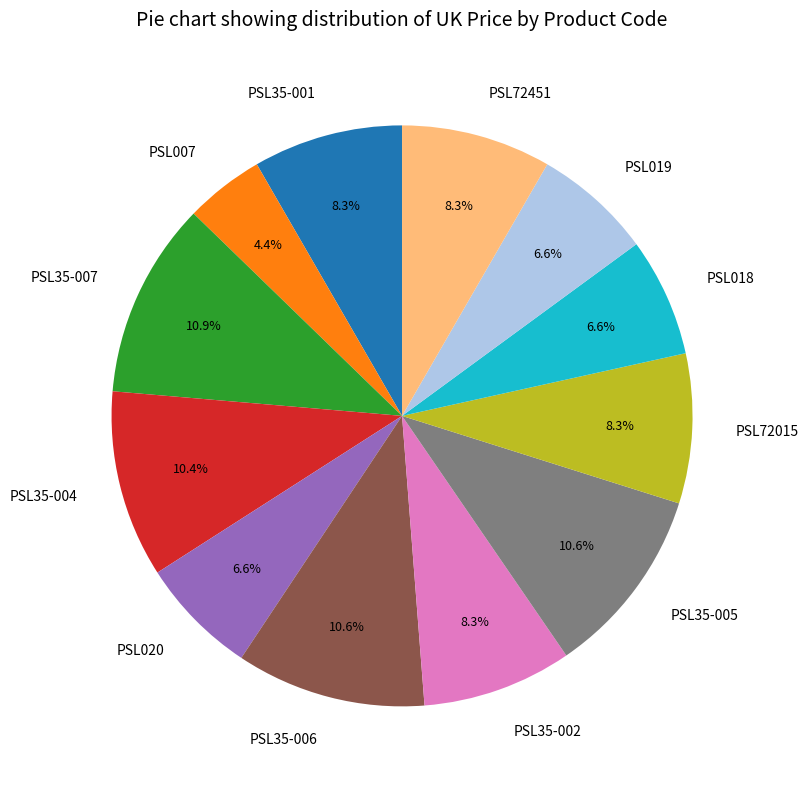

What is the smallest slice in the pie chart?

PSL007